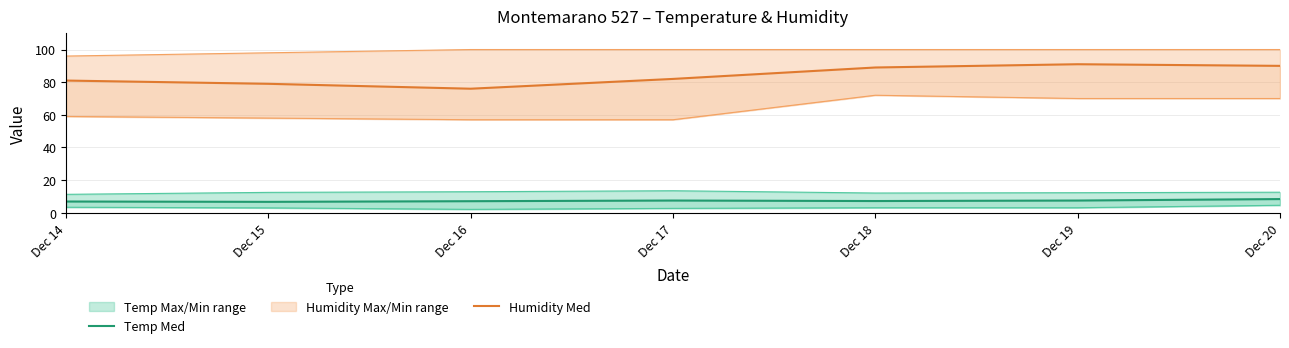

Is it true that Temp Med equals 11.0 at Dec 16?

False